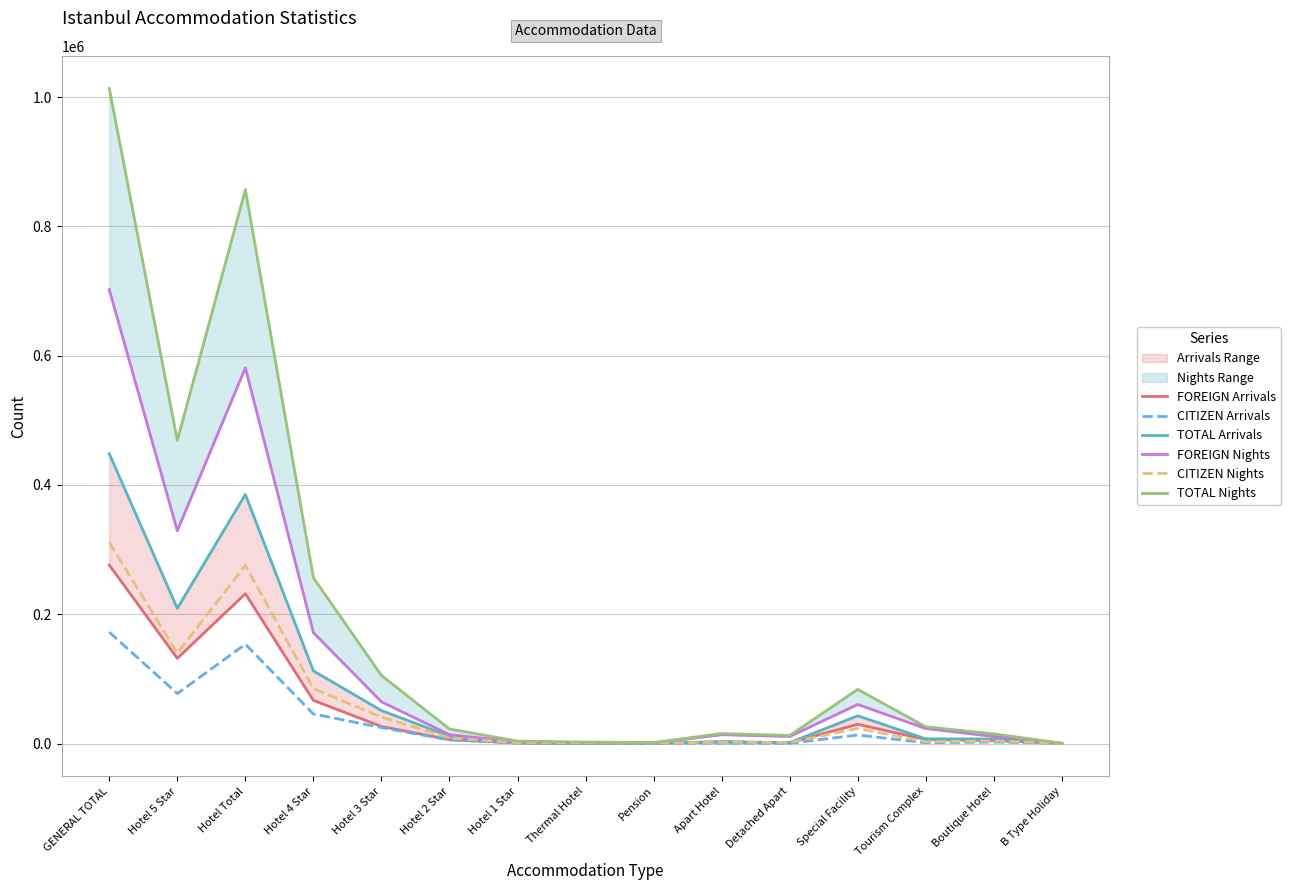

At which label is CITIZEN Arrivals closest to 86153?

Hotel 5 Star